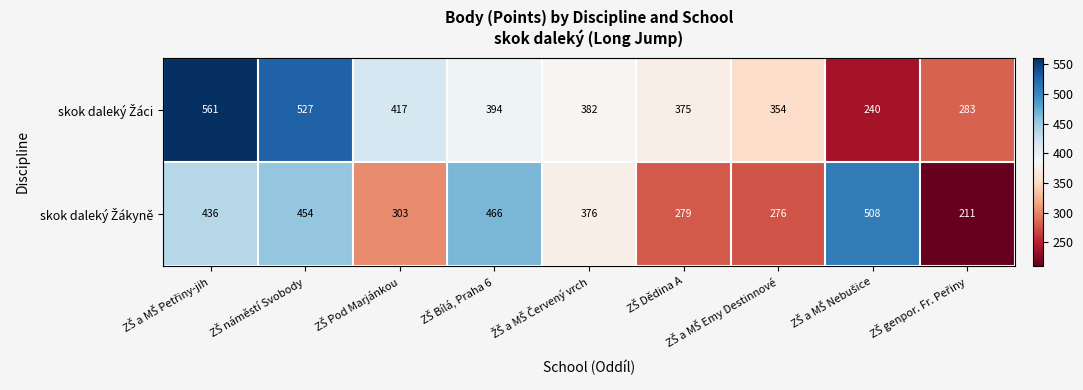

What is the smallest value displayed?

211